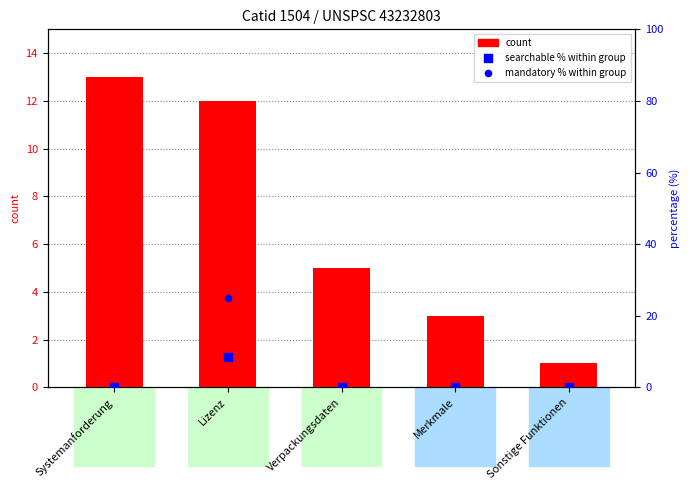

Which series has the largest Y range (max minus min)?

mandatory % within the group